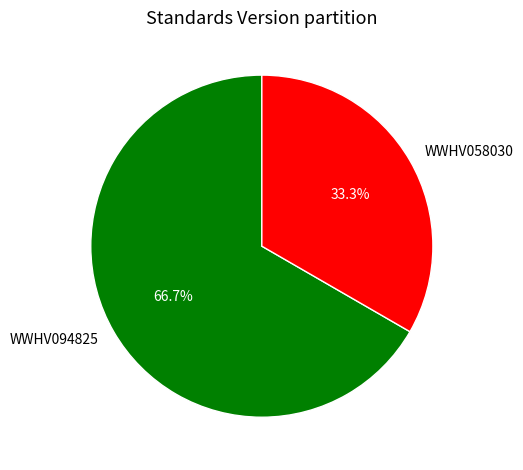

True or false: WWHV094825 accounts for 76% of the total.

False